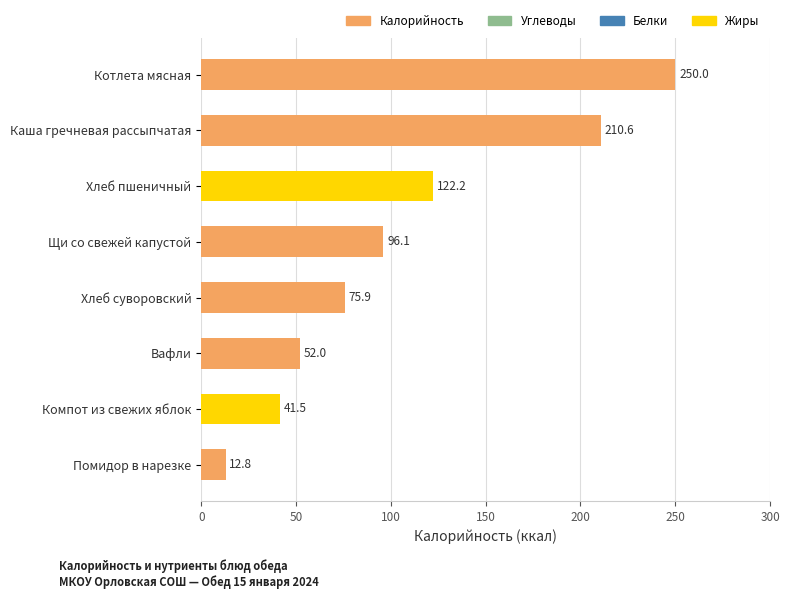

What is the difference between the values at Хлеб суворовский and Компот из свежих яблок?

34.4